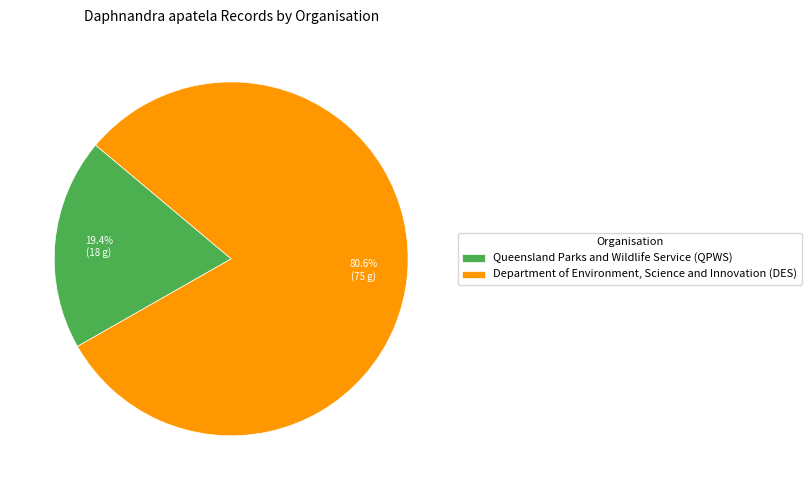

Approximately how many times larger is the value at Department of Environment, Science and Innovation (DES) compared to Queensland Parks and Wildlife Service (QPWS)?

4.2